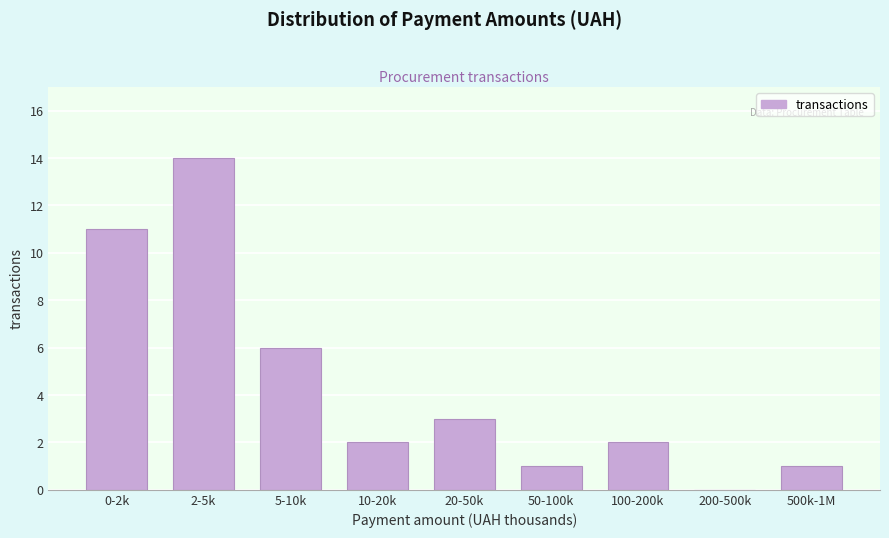

Reading left to right, list all the values displayed in this chart.

0-2k=11	2-5k=14	5-10k=6	10-20k=2	20-50k=3	50-100k=1	100-200k=2	200-500k=0	500k-1M=1